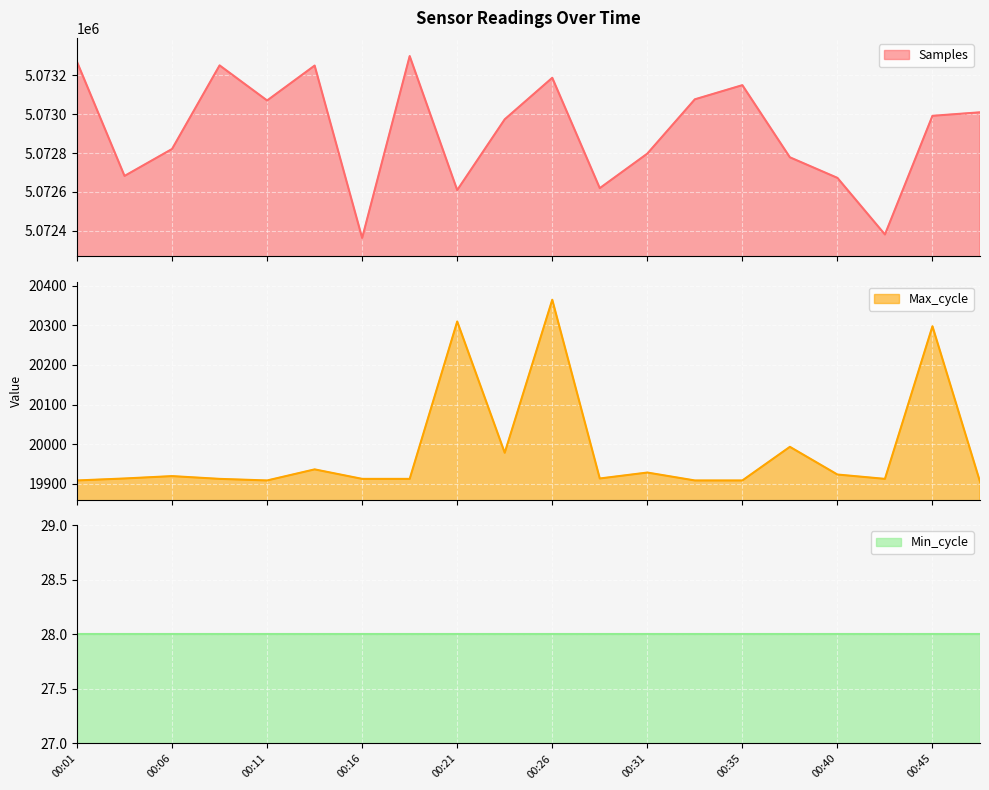

Is it true that Samples equals 8309779 at 00:38?

False